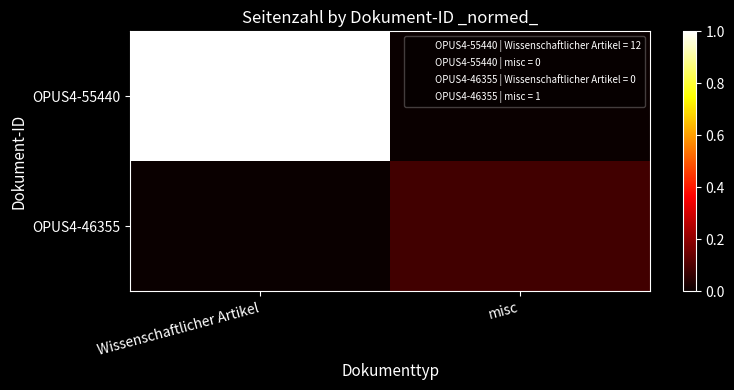

What is the spread (max minus min) of values at misc?

0.1